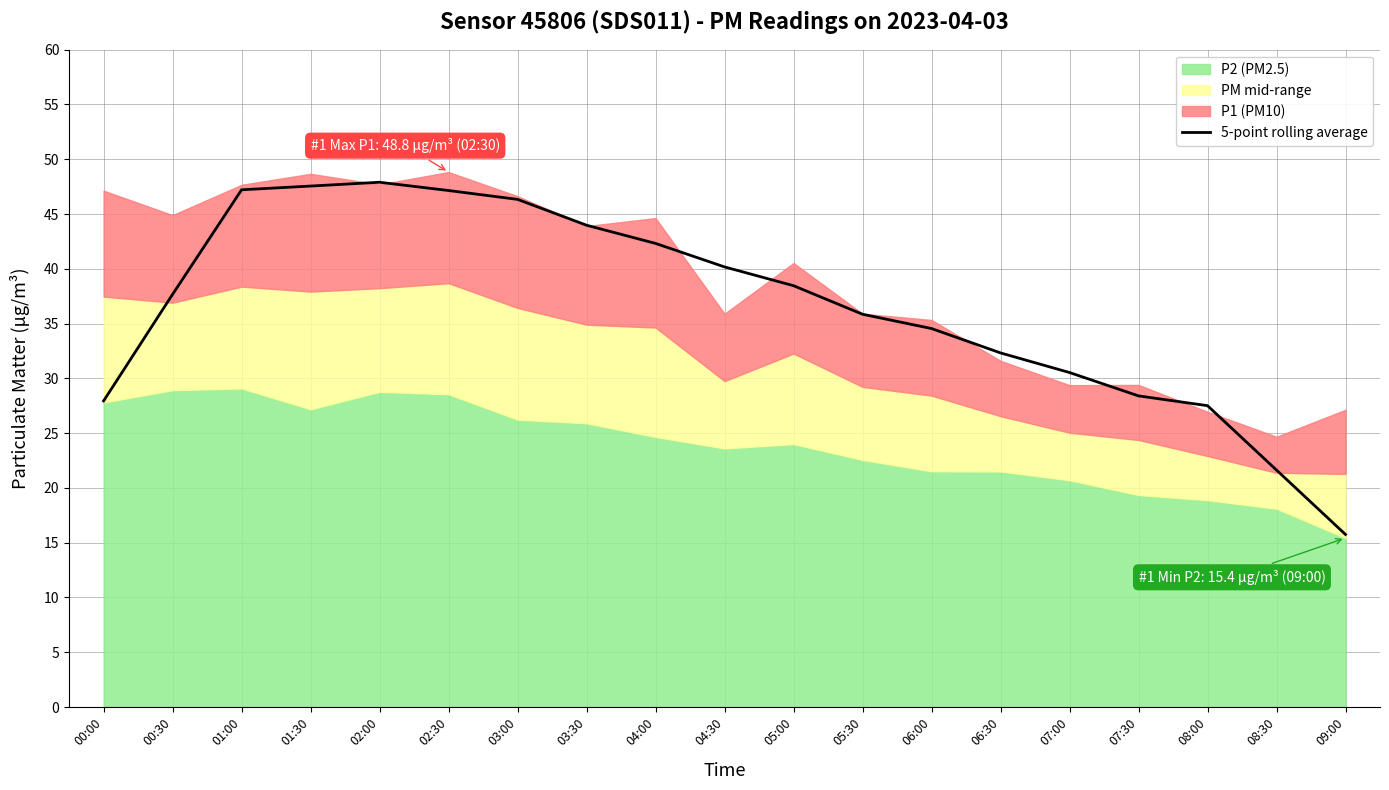

What is the value of the 17th point from the left?

27.5